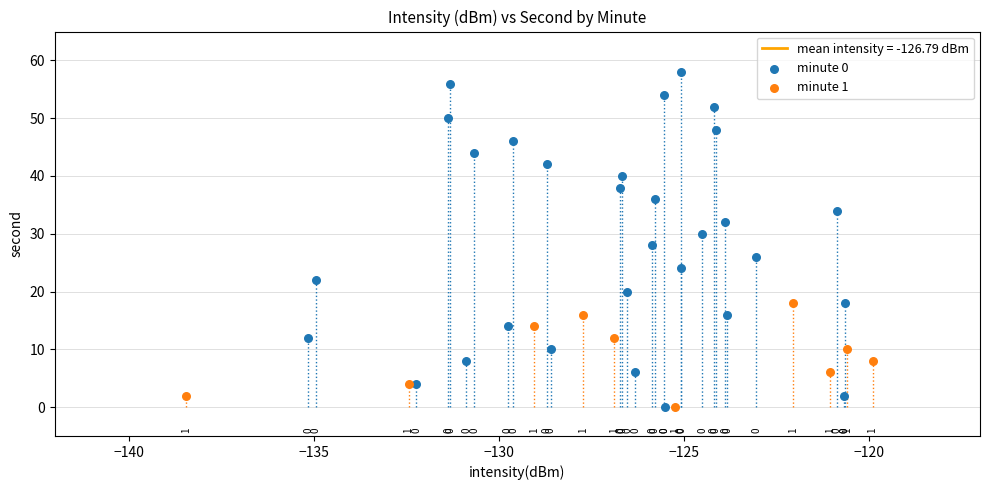

Which series has the largest Y range (max minus min)?

minute 0